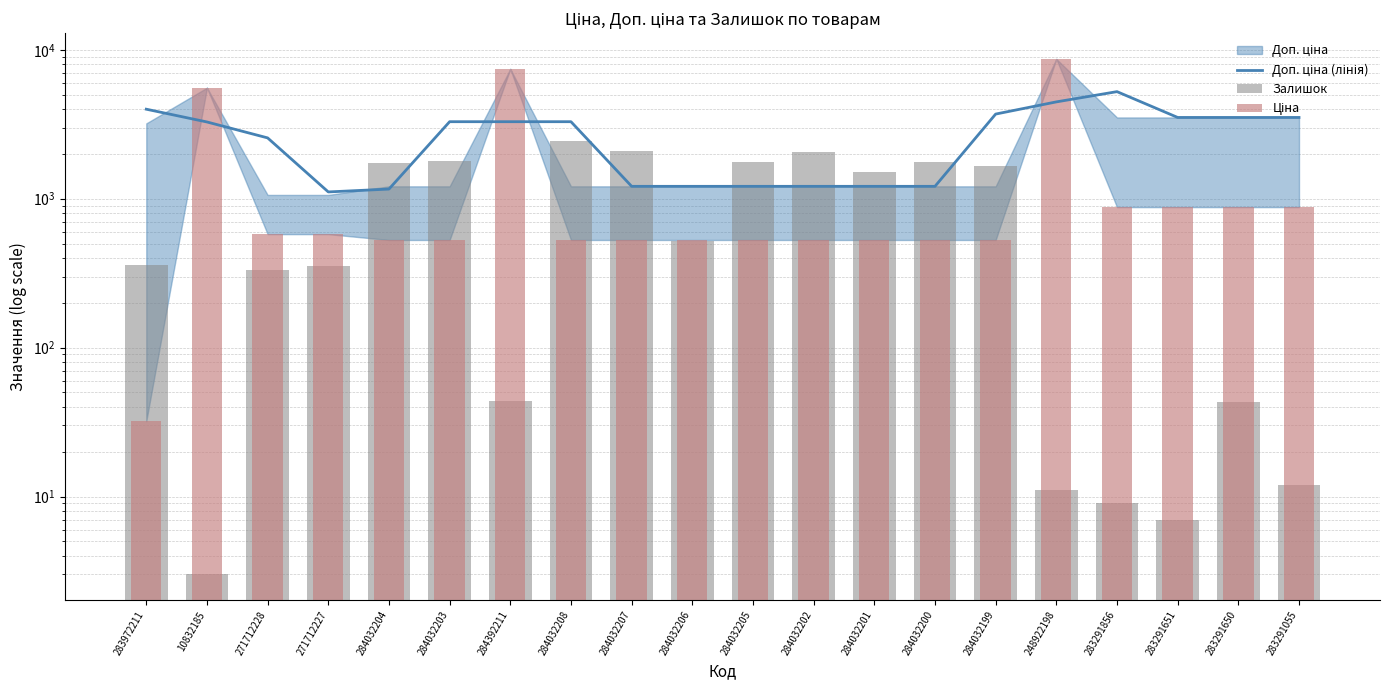

What is the maximum value for Ціна?

8679.5